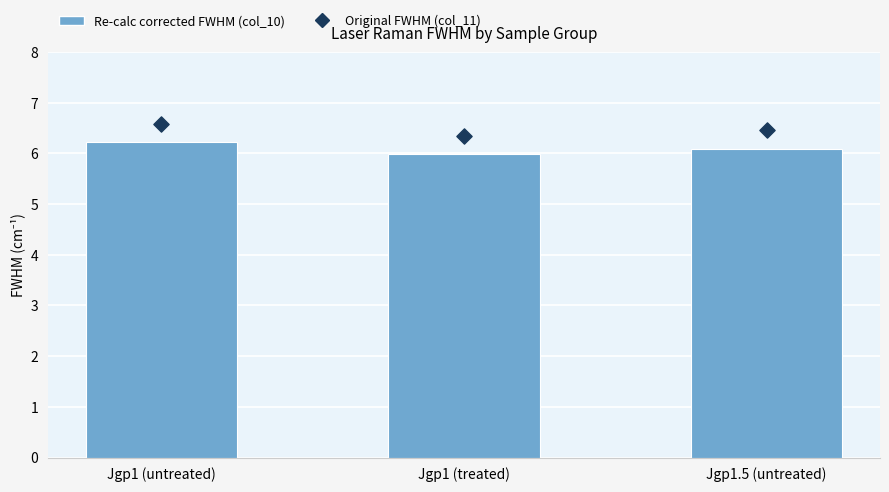

Which series contains the highest Y value?

Original FWHM (col_11)